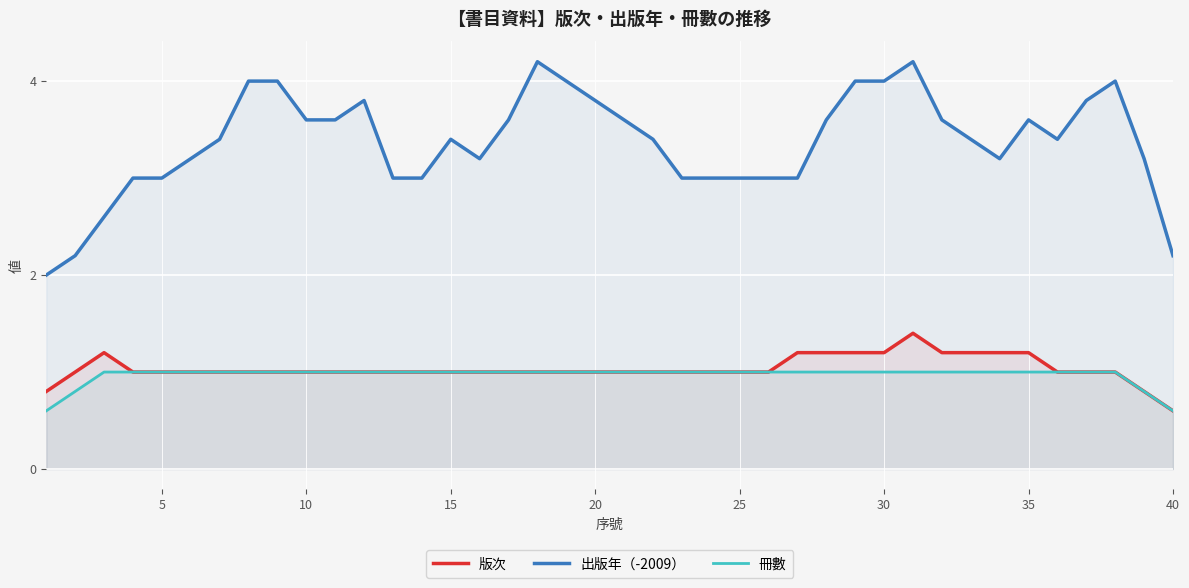

Is the value of 冊數 at 35 greater than the value of 出版年（-2009） at 40?

No